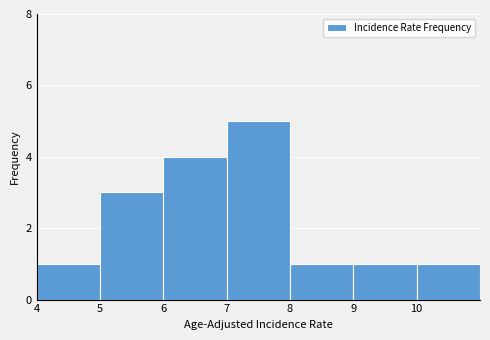

How tall is the bar that spans 9 to 10 on the x-axis? The values are not printed on the chart, so give them approximately, as read against the axis.

1